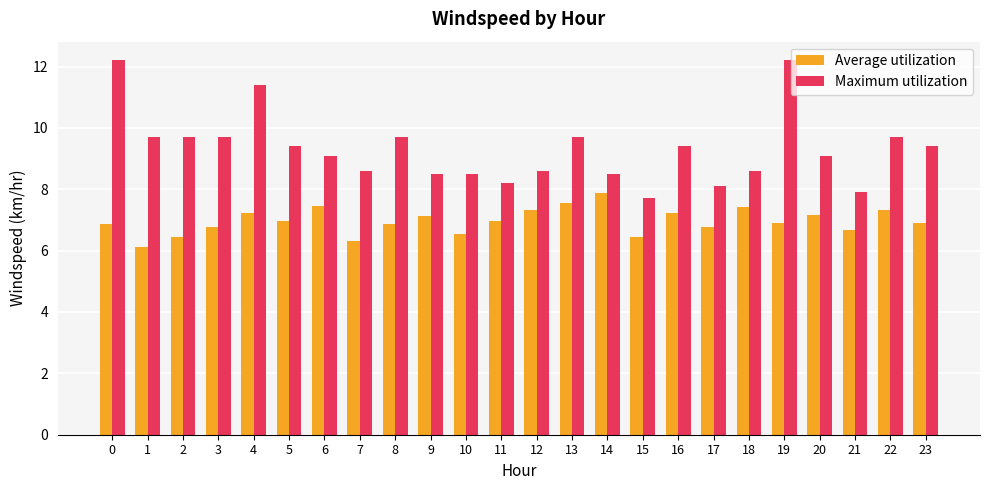

The value of Average utilization at 21 is 8.9. True or false?

False